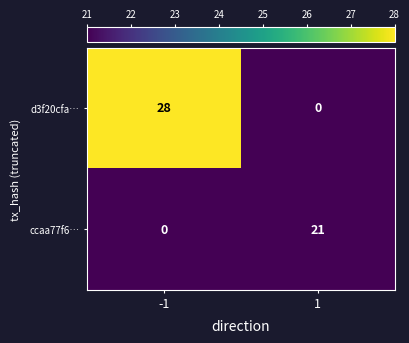

At which category is the sum across all series the highest?

-1